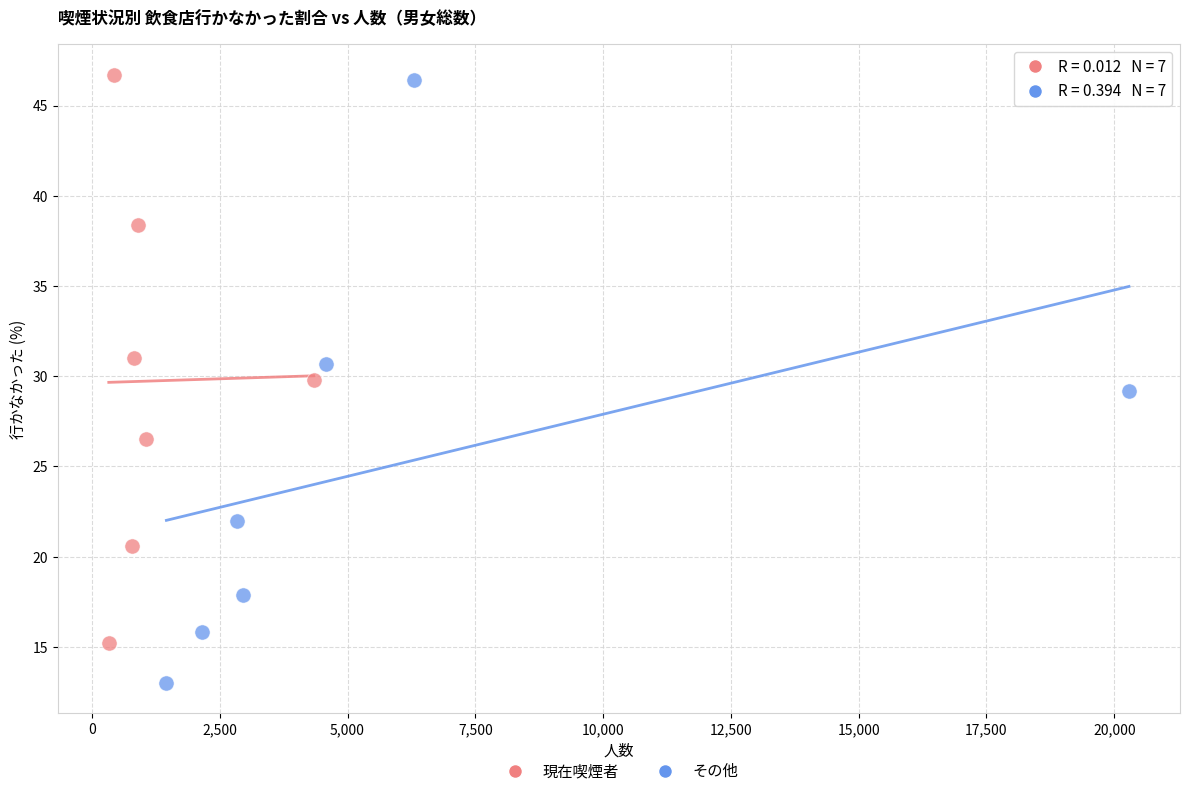

Which series has the widest spread of Y values?

その他